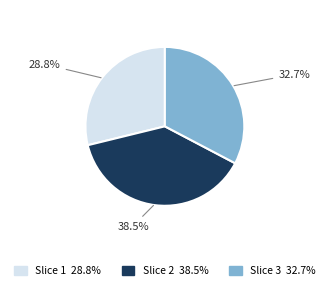

Is there any slice that represents more than half of the pie?

No